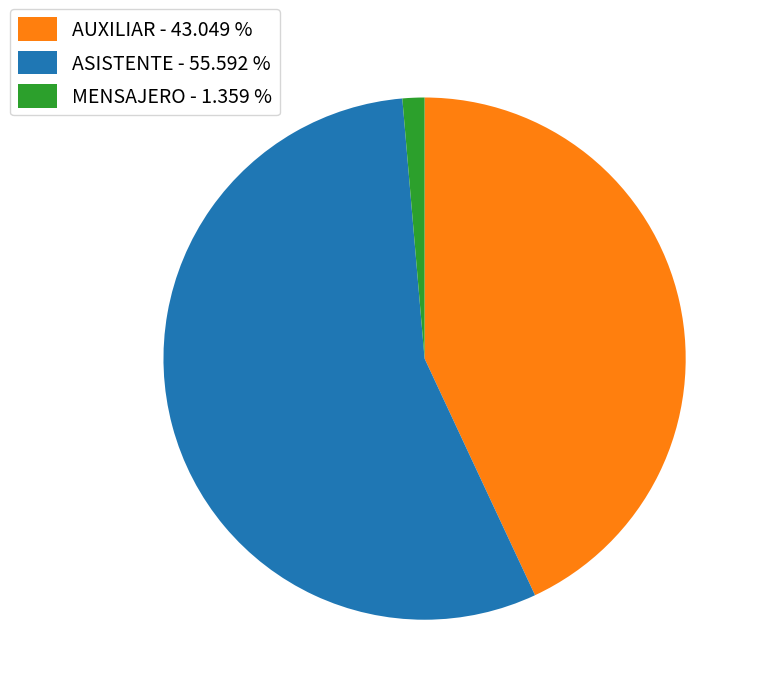

What is the largest slice in the pie chart?

ASISTENTE